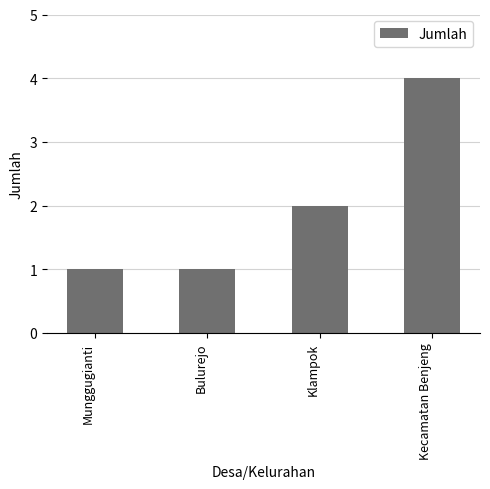

Where is the data nearest to the value 2?

Klampok